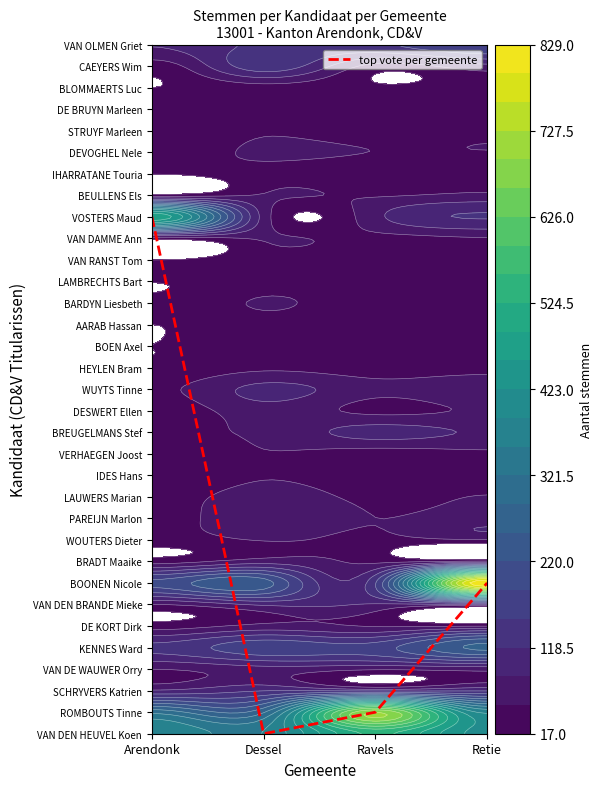

Where is the data nearest to the value 12?

Retie